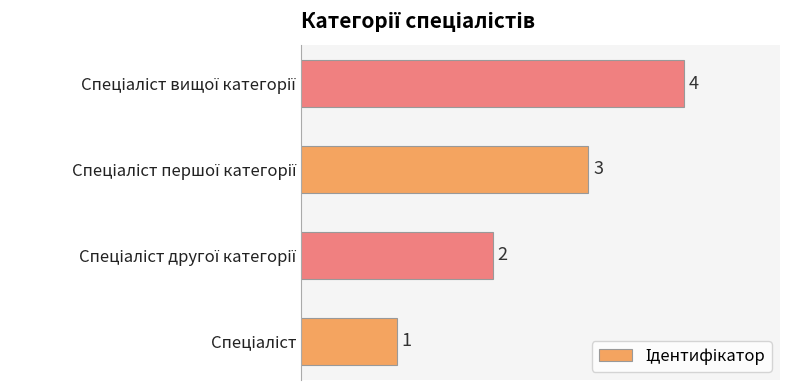

Count the values in the range 2 to 4.

3